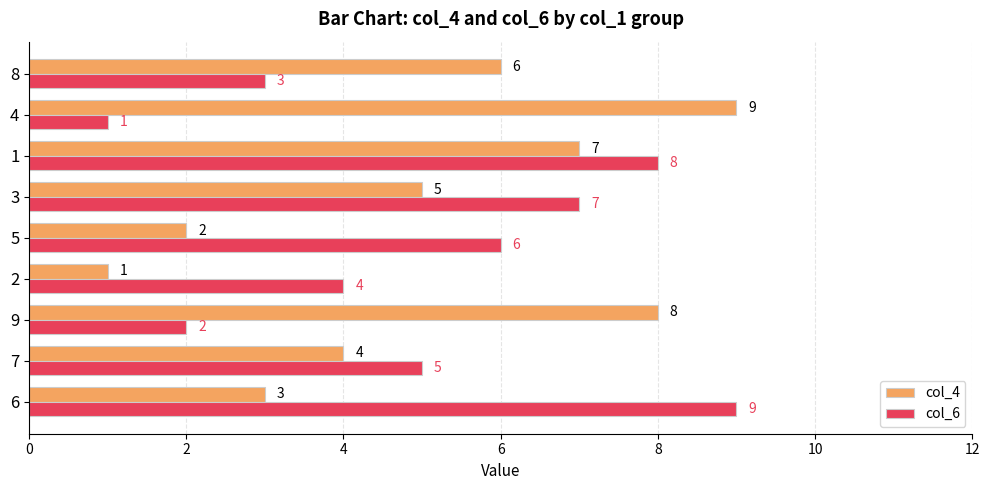

What is the highest value of the col_4 series?

9